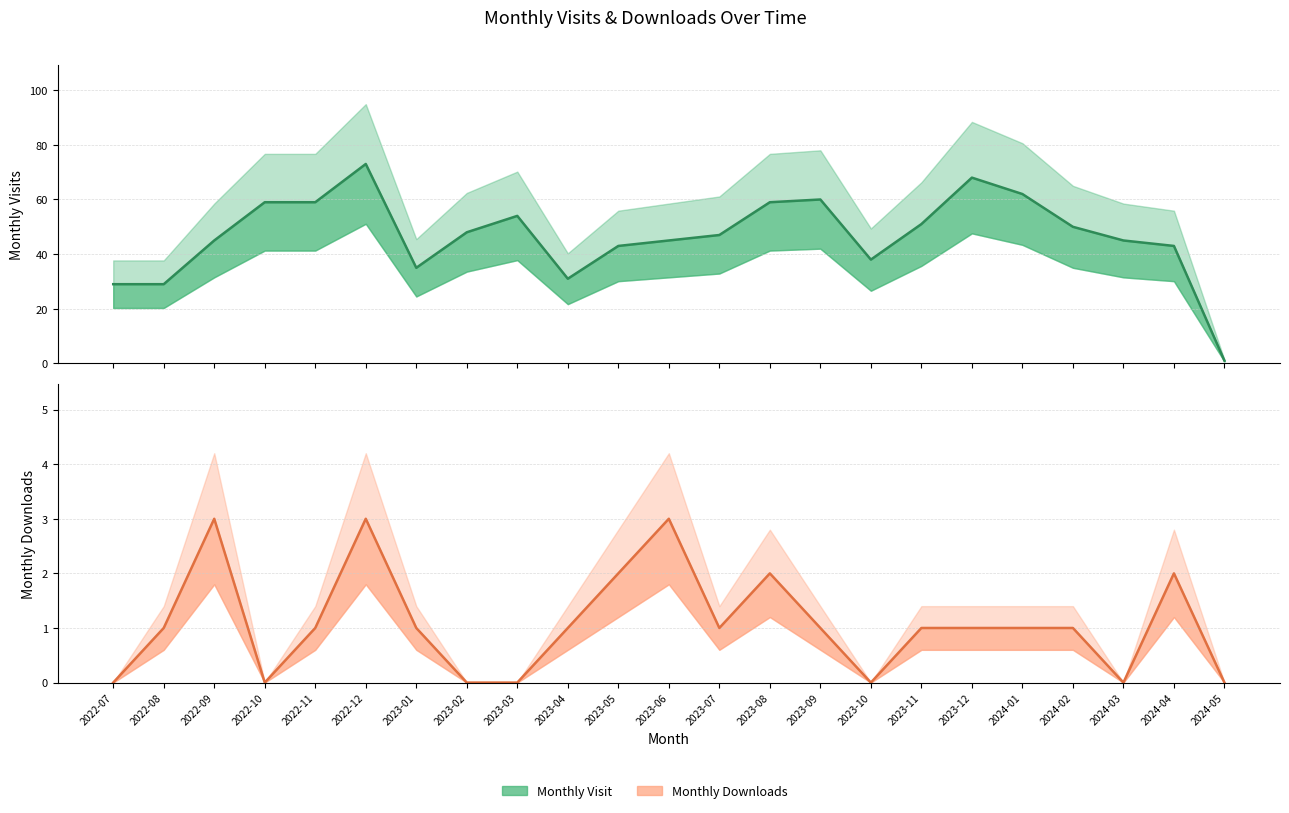

What are all the series names shown in the legend?

Monthly Visit, Monthly Downloads